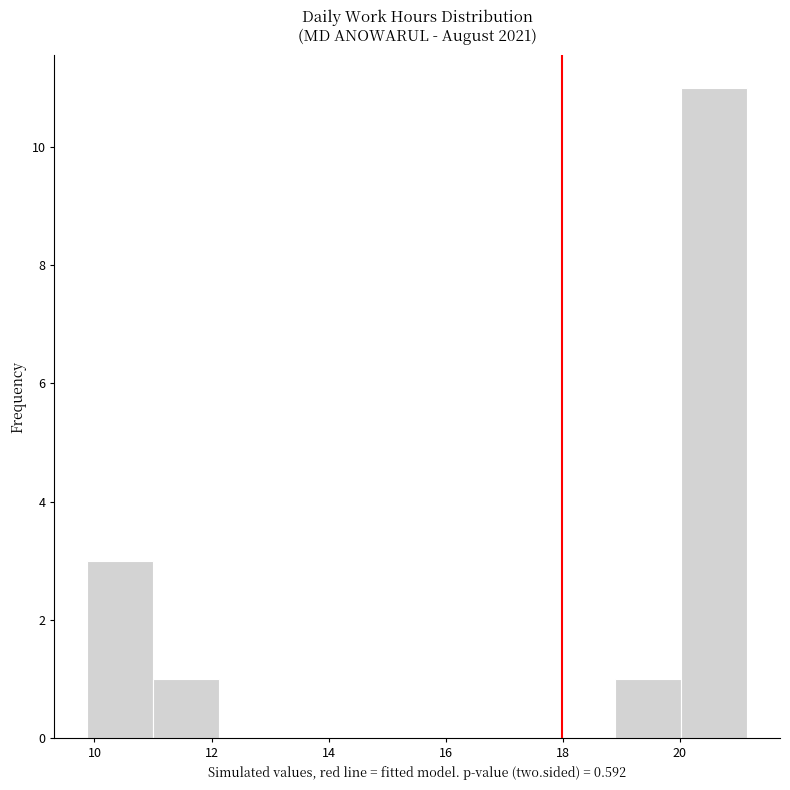

Reading left to right, transcribe this chart: for each bar, give the range it covers on the x-axis and its height. Neither the bar edges nor the heights are printed on the chart, so give them approximately, as read against the axes.

9.8 to 11.0: 3
11.0 to 12.2: 1
12.2 to 13.2: 0
13.2 to 14.4: 0
14.4 to 15.6: 0
15.6 to 16.6: 0
16.6 to 17.8: 0
17.8 to 18.8: 0
18.8 to 20.0: 1
20.0 to 21.2: 11